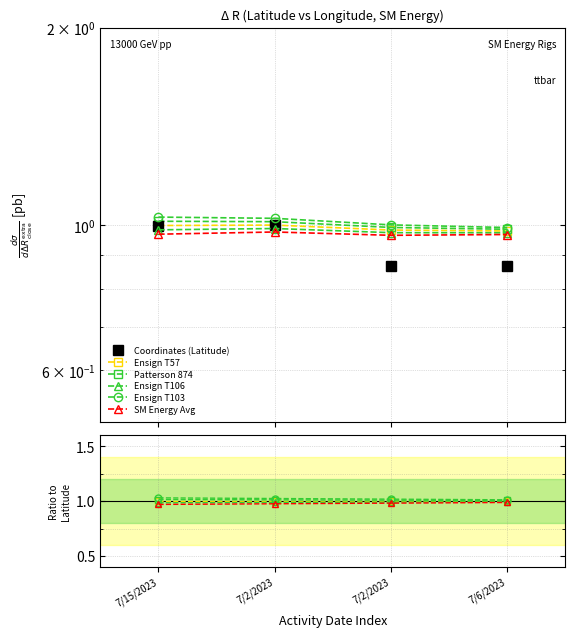

At which category is the sum across all series the highest?

7/2/2023